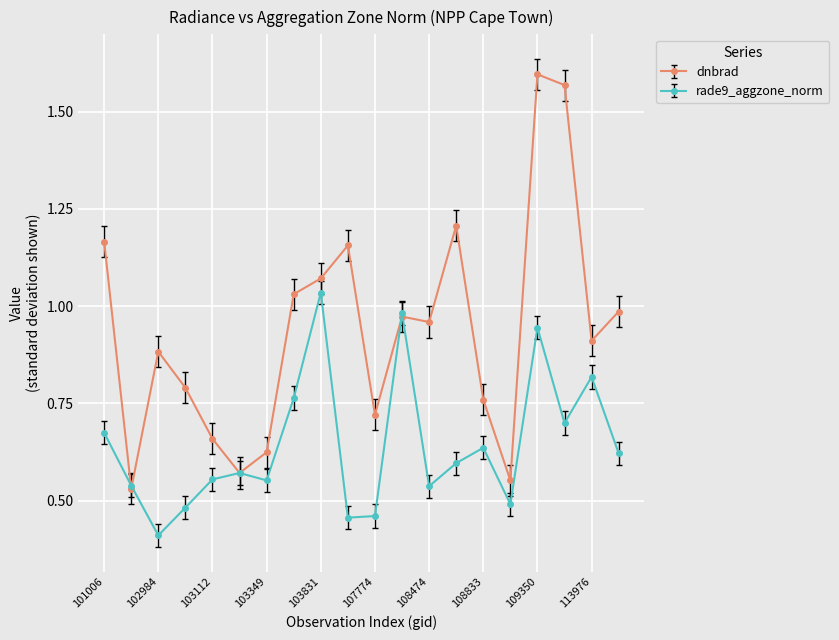

Which series has the largest total across all categories?

dnbrad